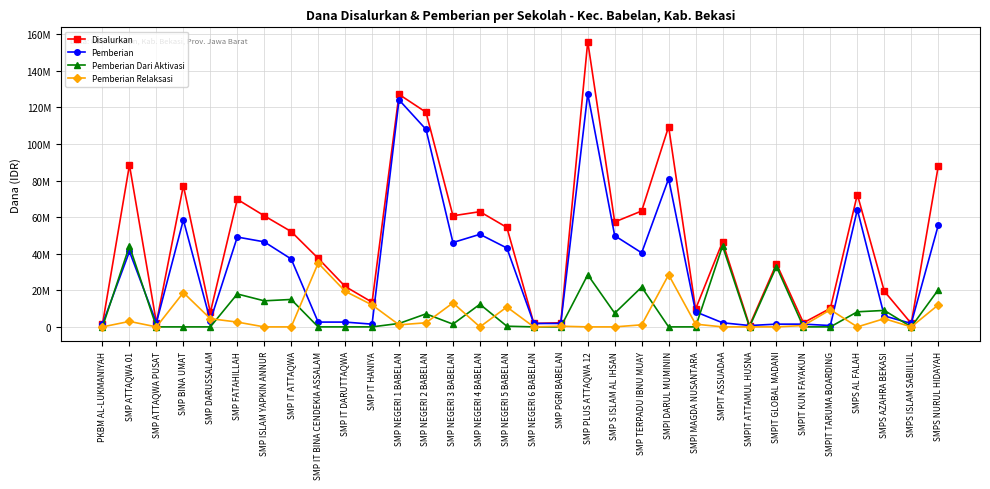

True or false: Pemberian has more than 1 points higher than both neighbors.

True